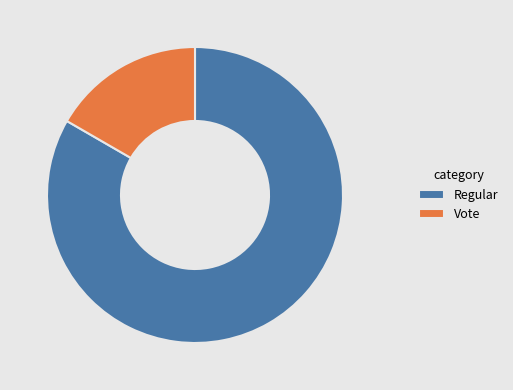

True or false: Regular accounts for 83% of the total.

True